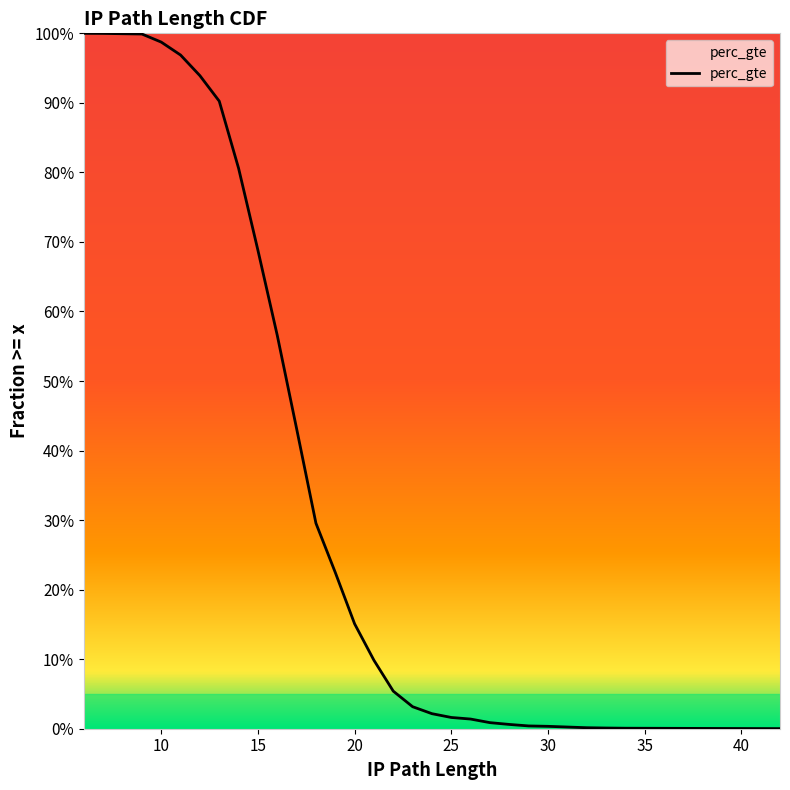

What is the maximum value shown in the chart?

1.0